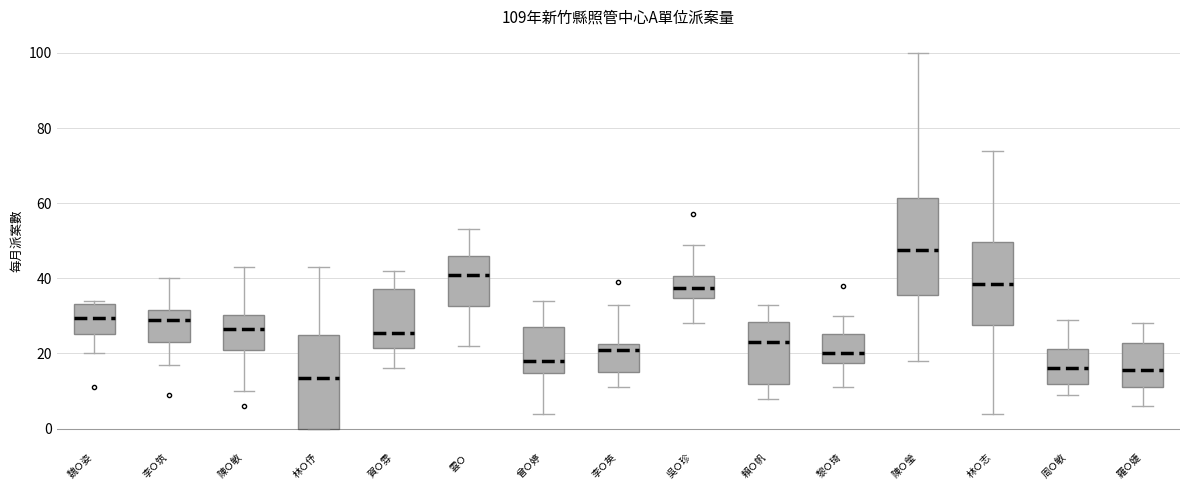

Which box's median line is the highest?

陳Ｏ瑩